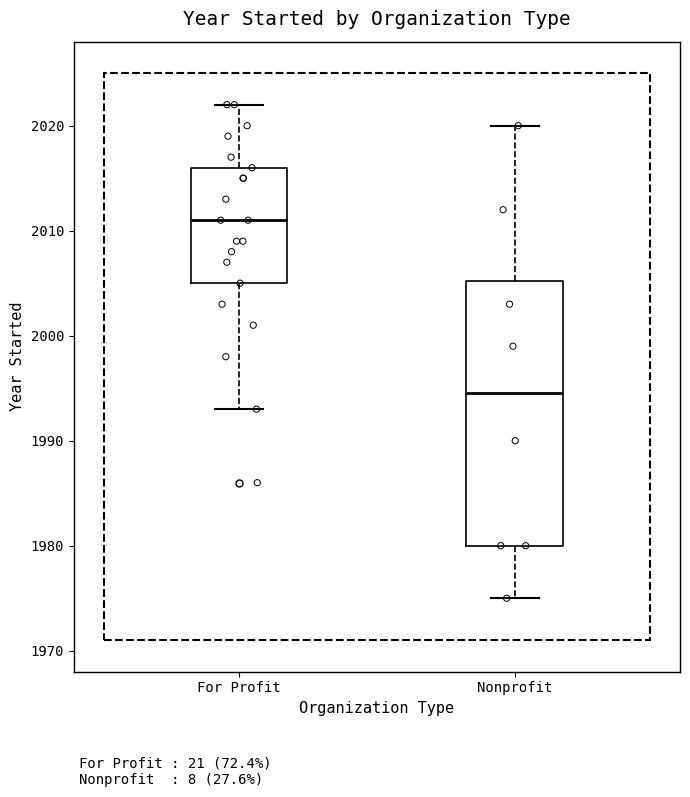

Which box is the tallest, from its lower edge to its upper edge?

Nonprofit